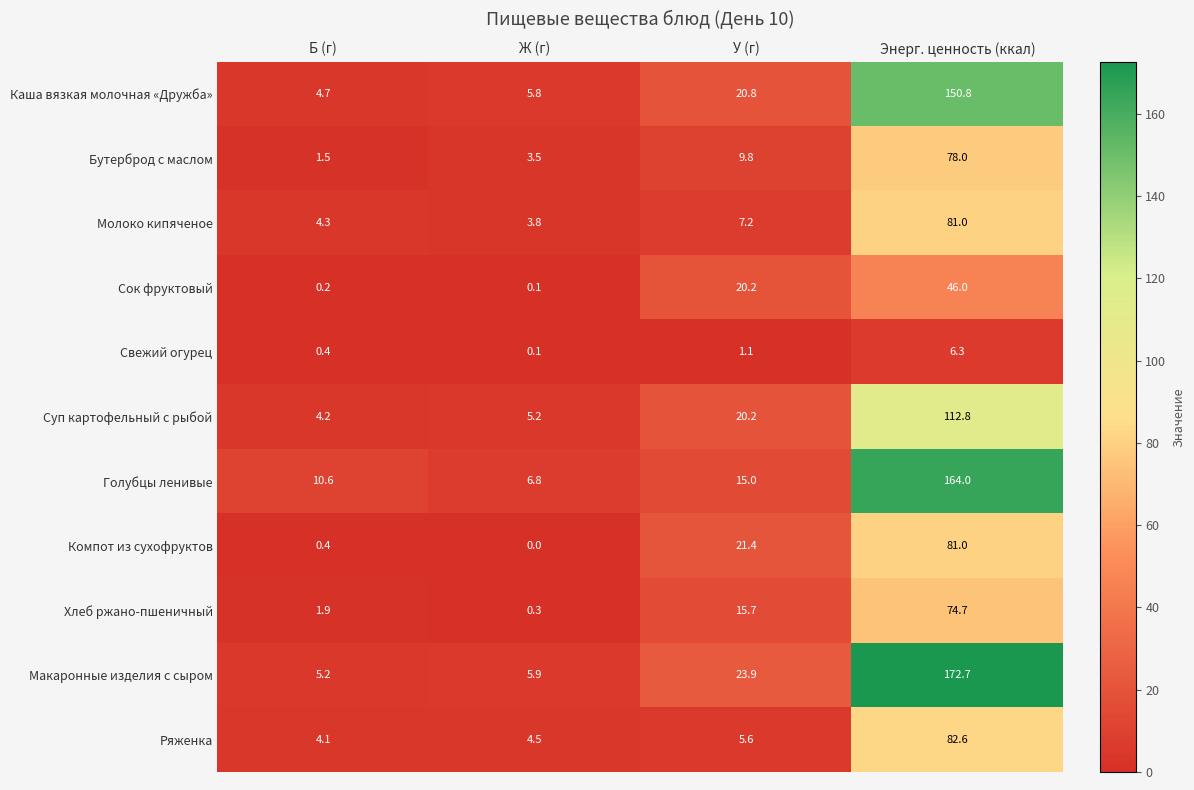

What is the sum of all Сок фруктовый values?

66.5